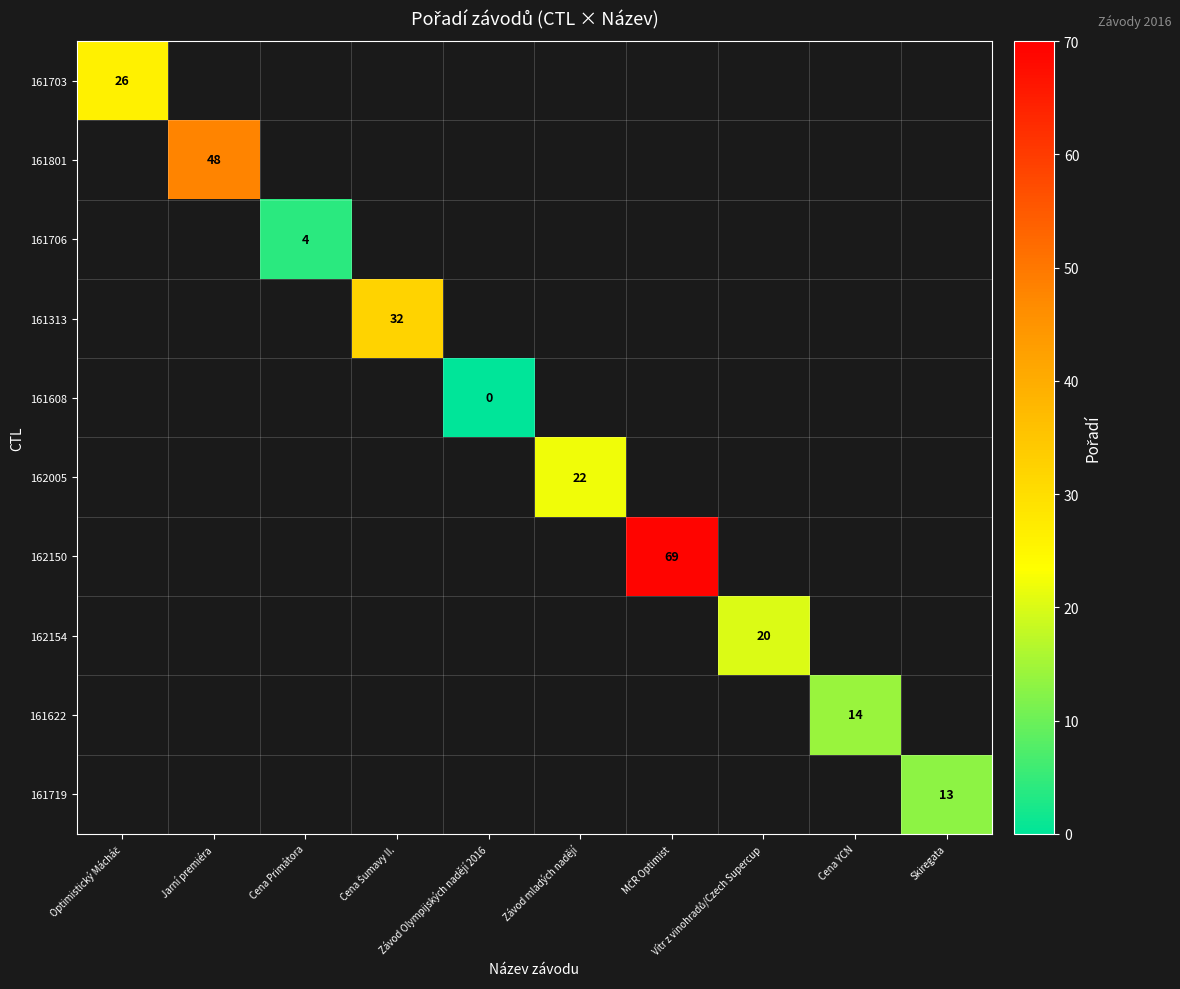

Which label corresponds to the smallest value in the chart?

Závod Olympijských nadějí 2016